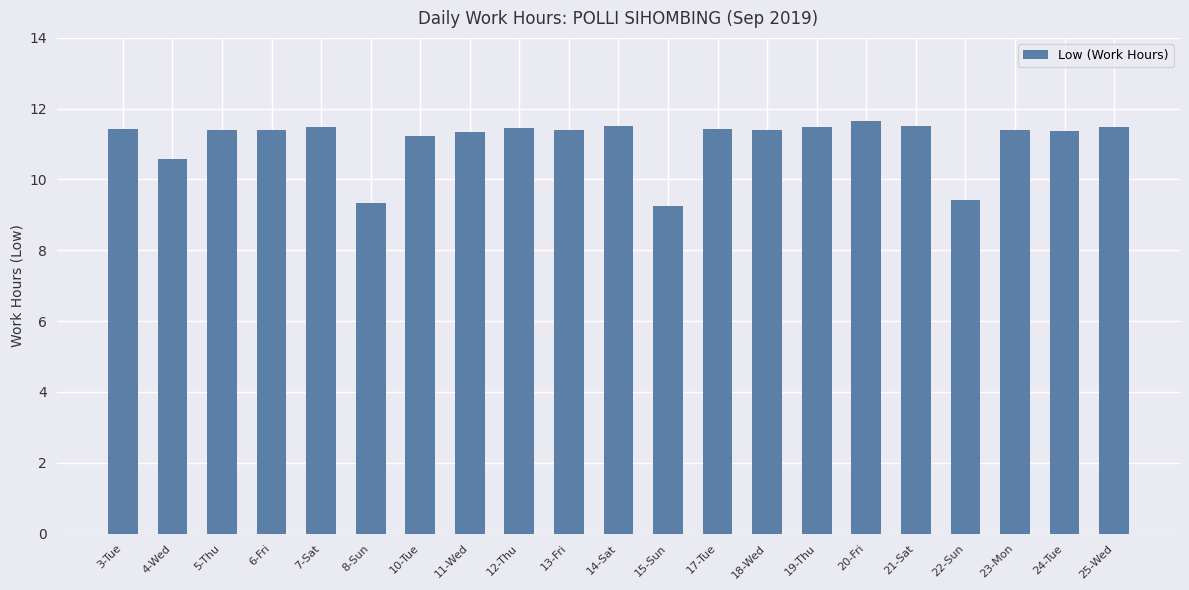

True or false: the data shows 6.5 at 21-Sat.

False